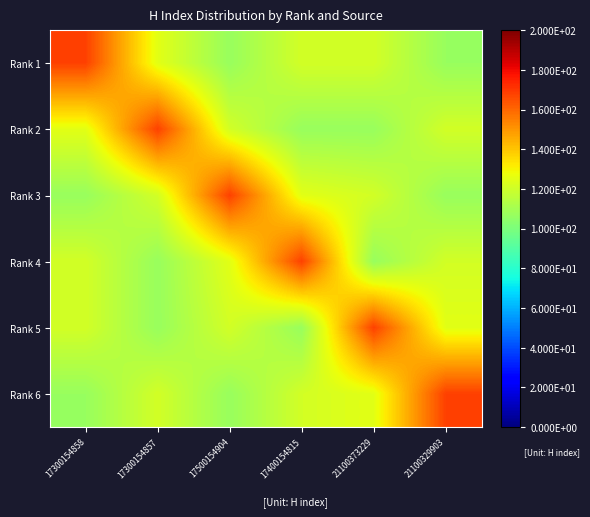

What is the greatest value displayed?

168